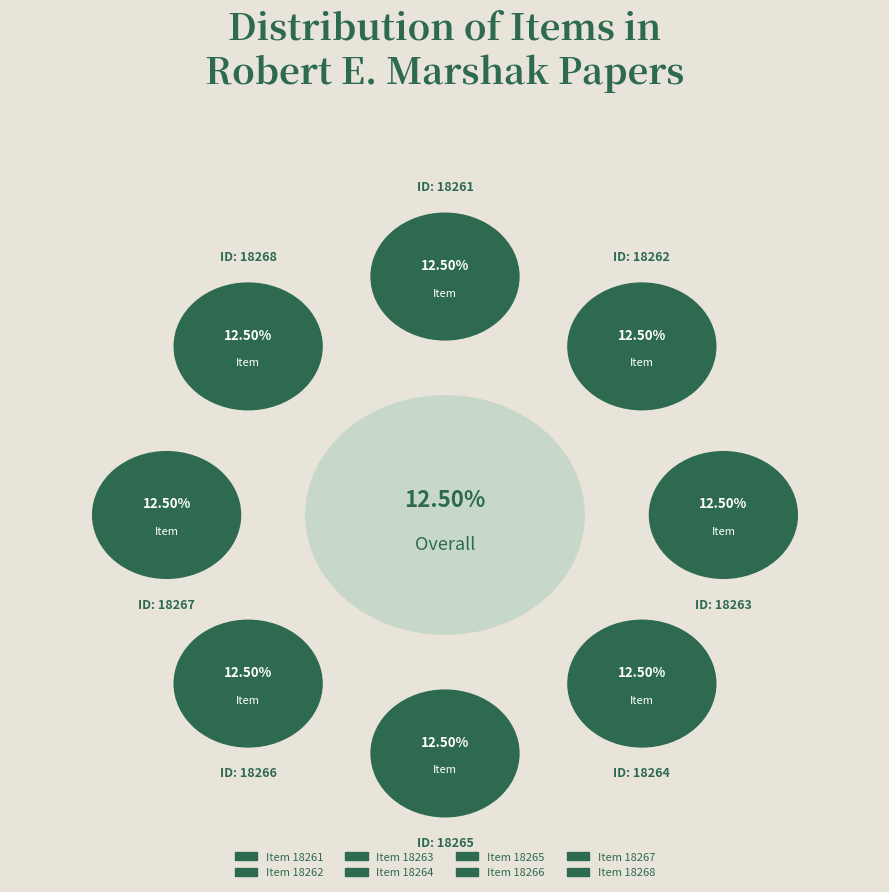

What is the total percentage of Item 18261 and Item 18264?

25.0%